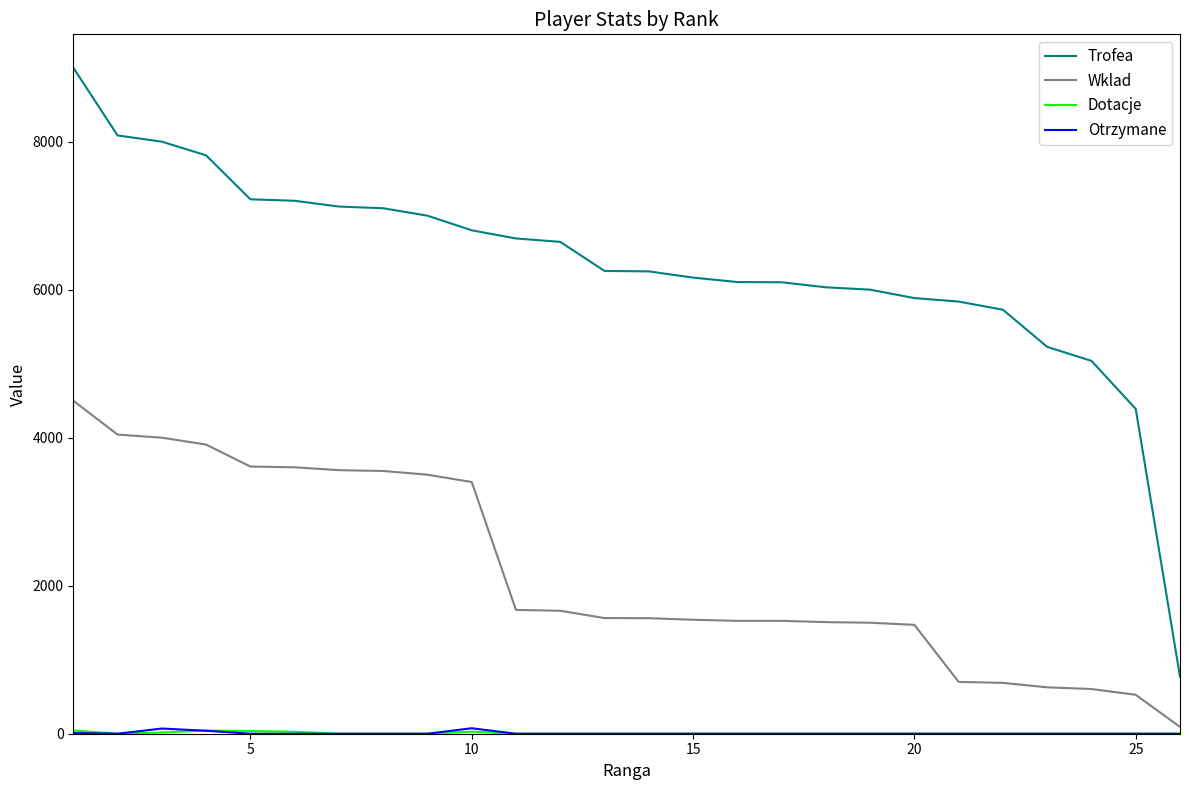

What is the greatest value displayed?

9000